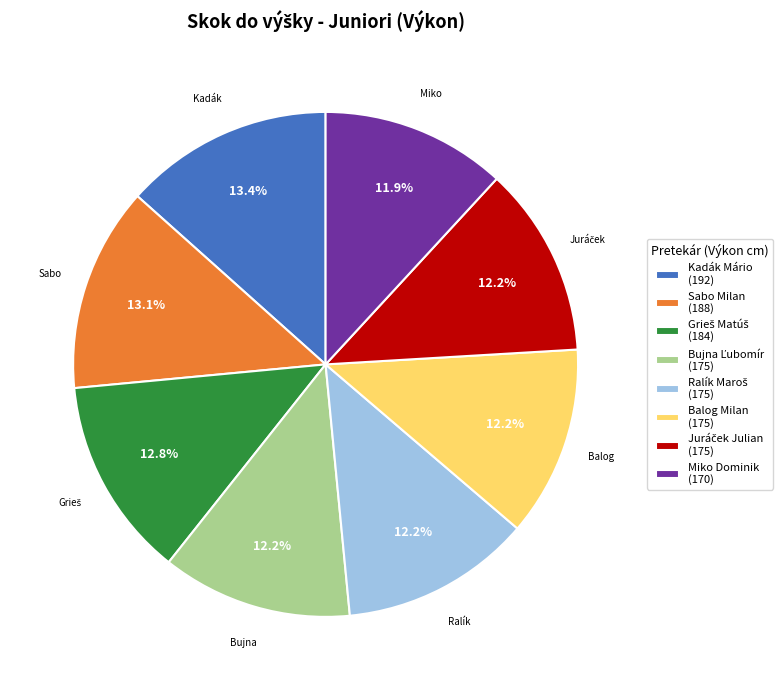

Is the sum of Miko Dominik (170) and Kadák Mário (192) greater than half?

No